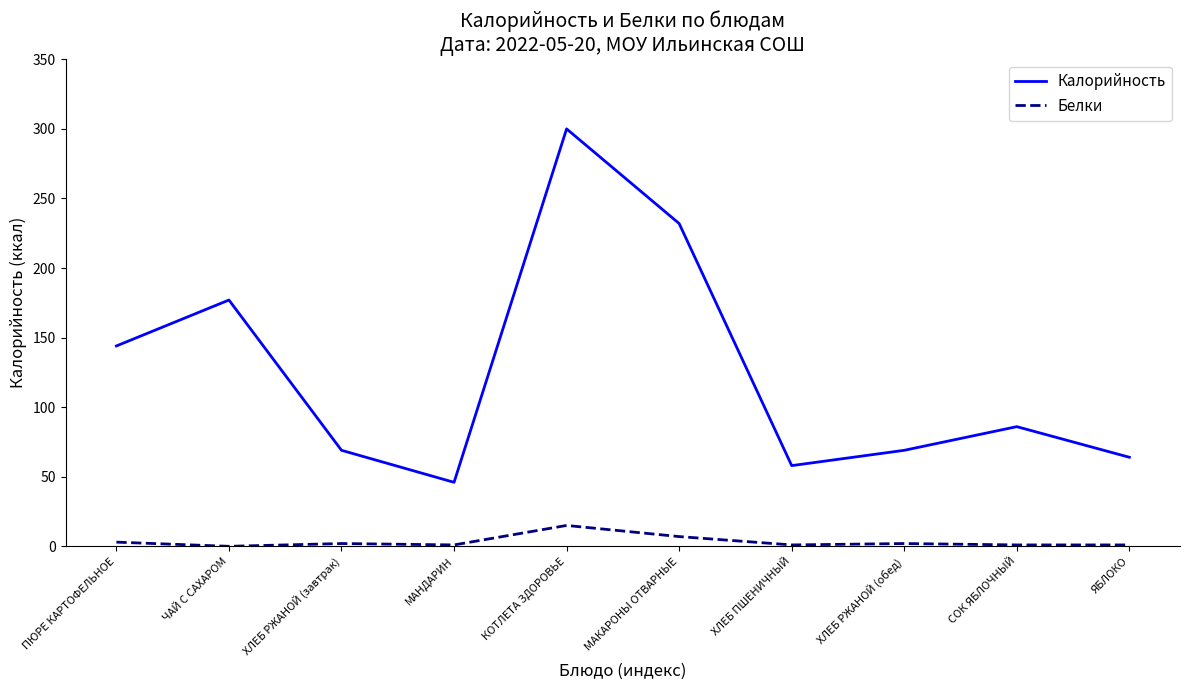

Which category has the highest value in the Калорийность series?

КОТЛЕТА ЗДОРОВЬЕ